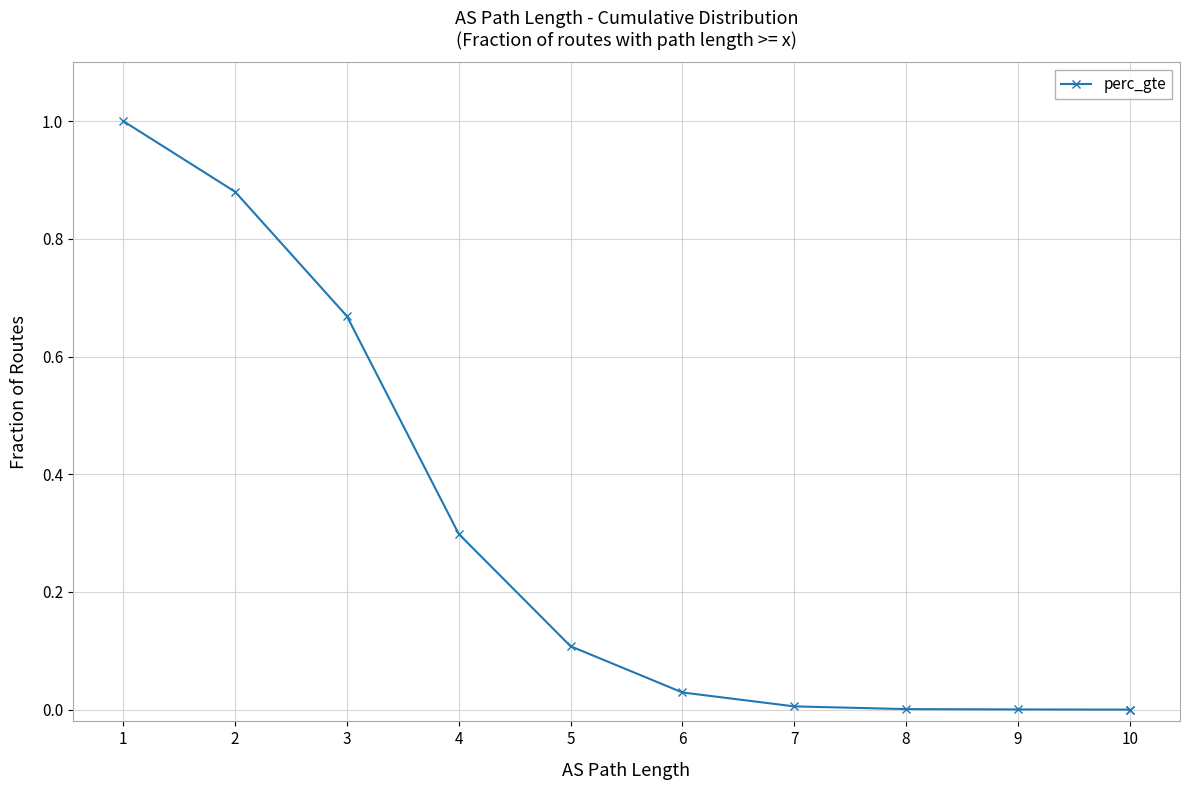

Count the number of data series in this chart.

1